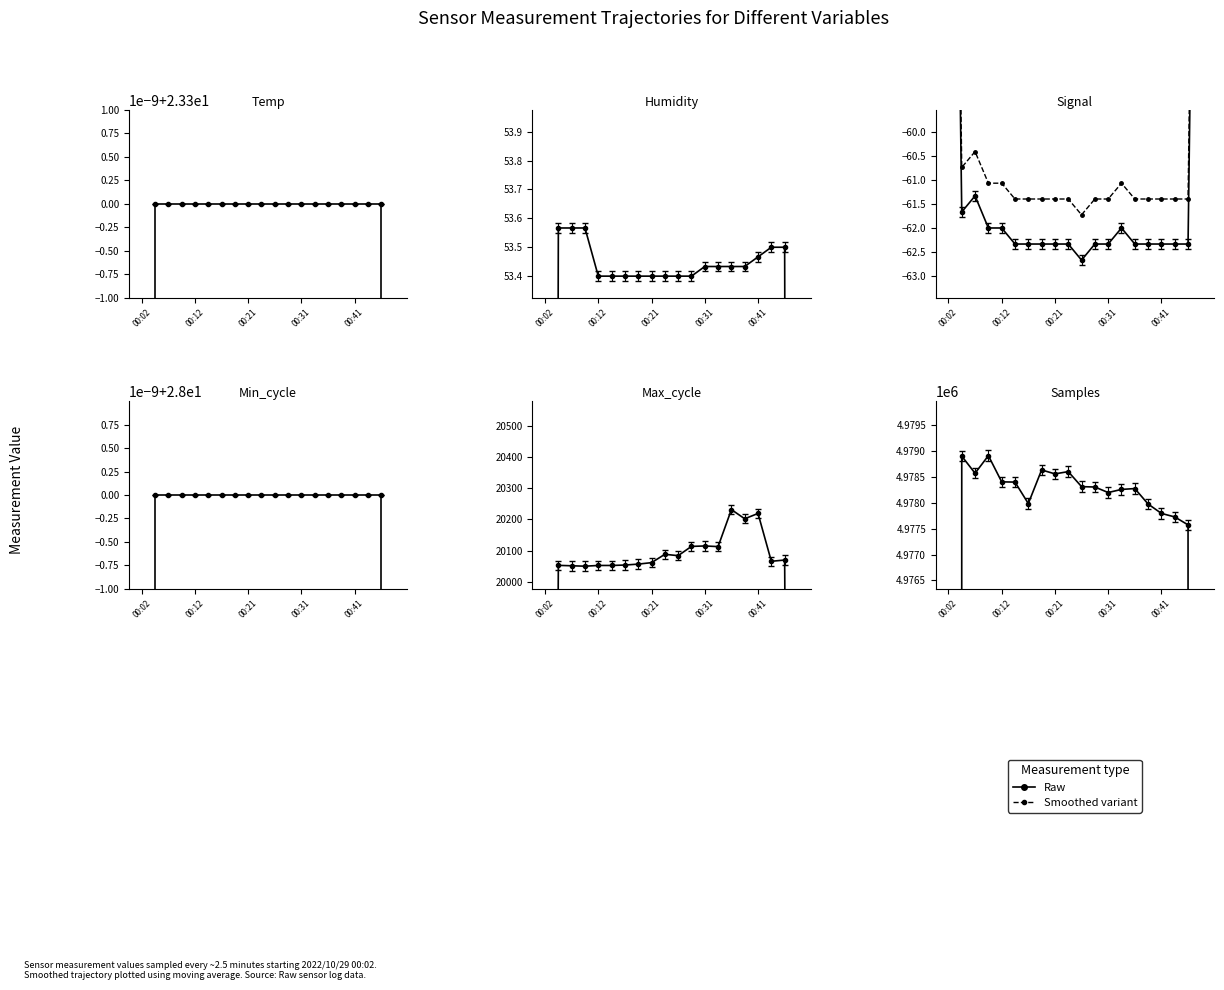

Where does the Max_cycle series first go above 20055?

00:14